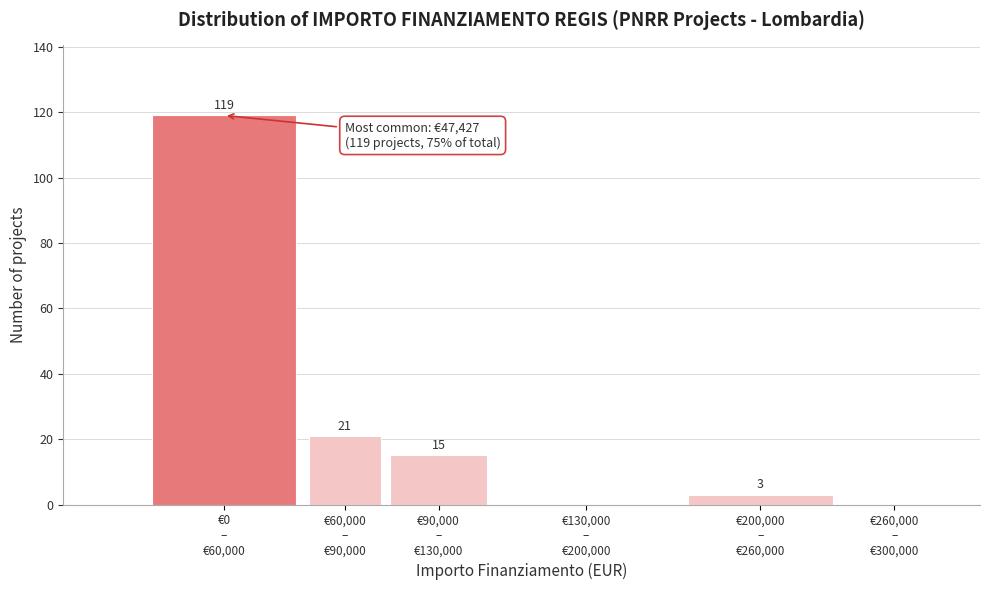

What is the maximum value shown in the chart?

119